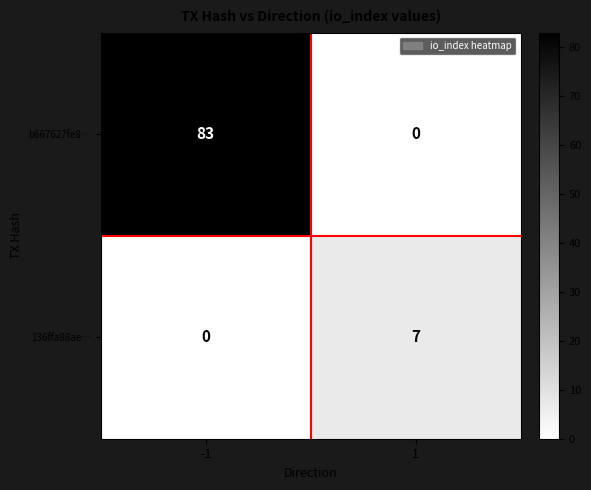

At how many categories does at least one series exceed 2?

2